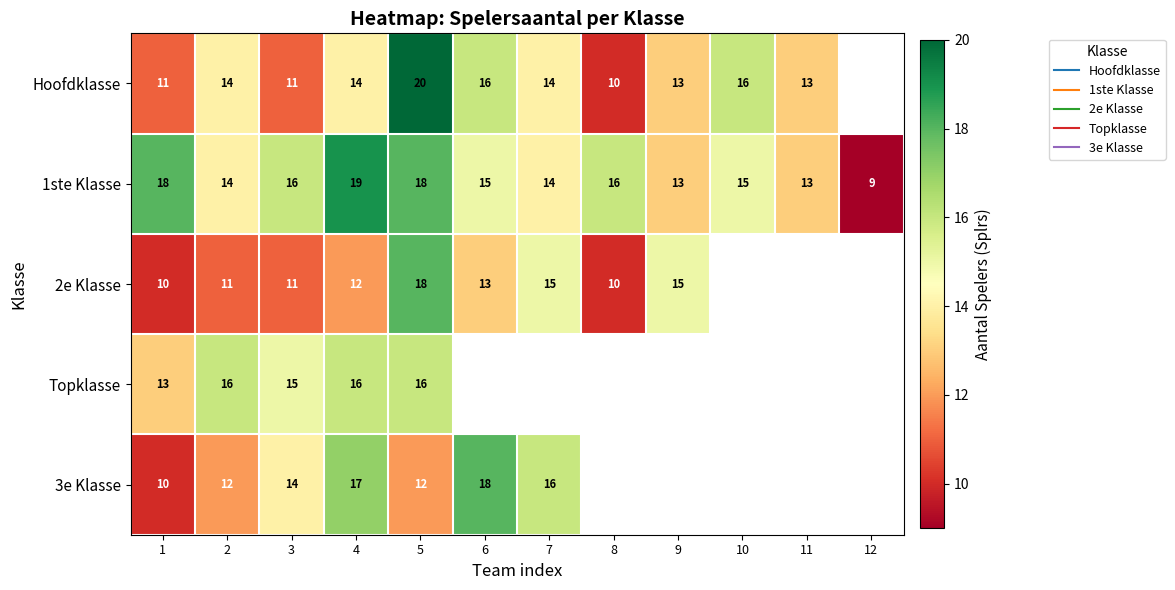

Which series has the largest total across all categories?

1ste Klasse